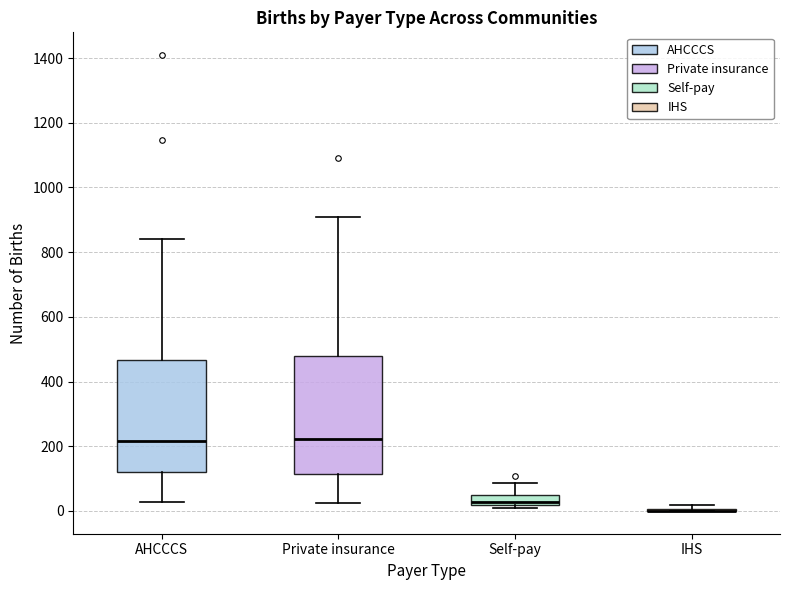

Where is the lower edge of the box for Self-pay on the y-axis? The values are not printed on the chart, so give them approximately, as read against the axis.

20